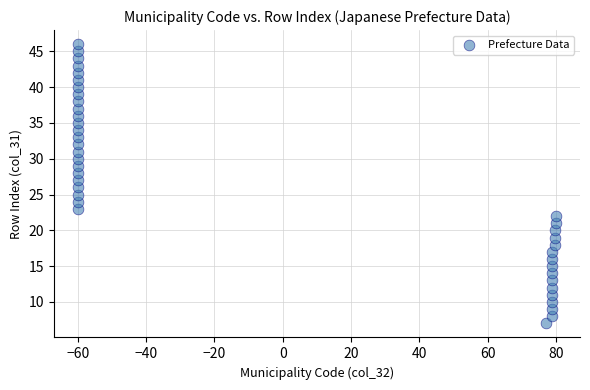

What is the range of Y values (max minus min)?

39